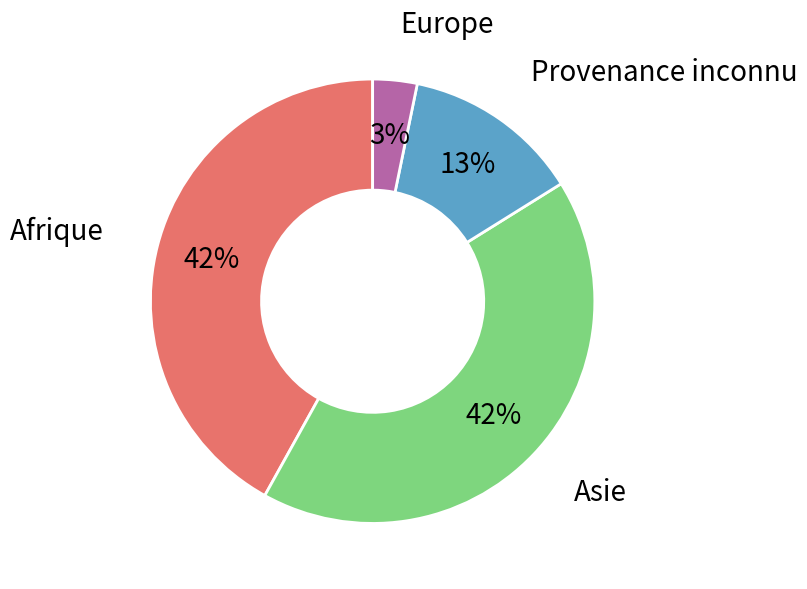

How many segments does this pie chart have?

4